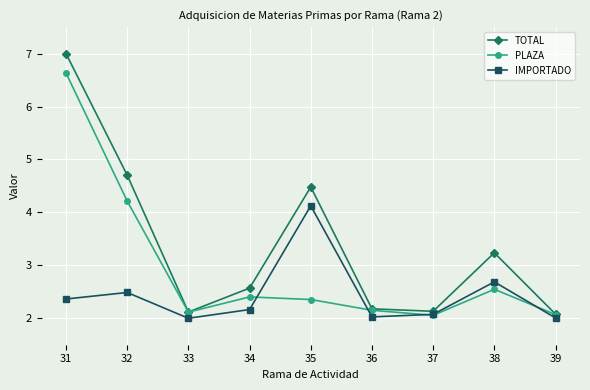

What are all the series names shown in the legend?

TOTAL, PLAZA, IMPORTADO